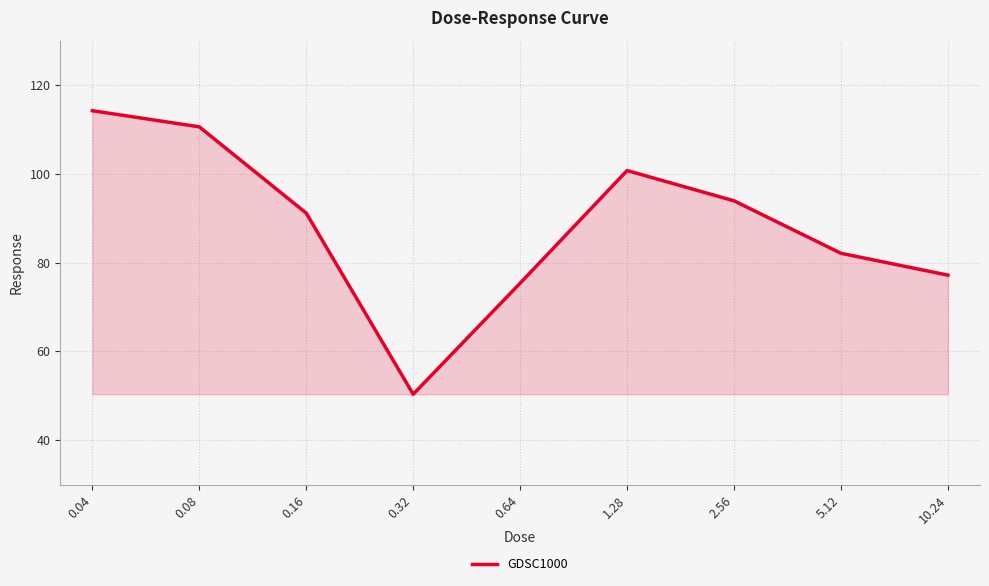

What is the maximum value shown in the chart?

114.2